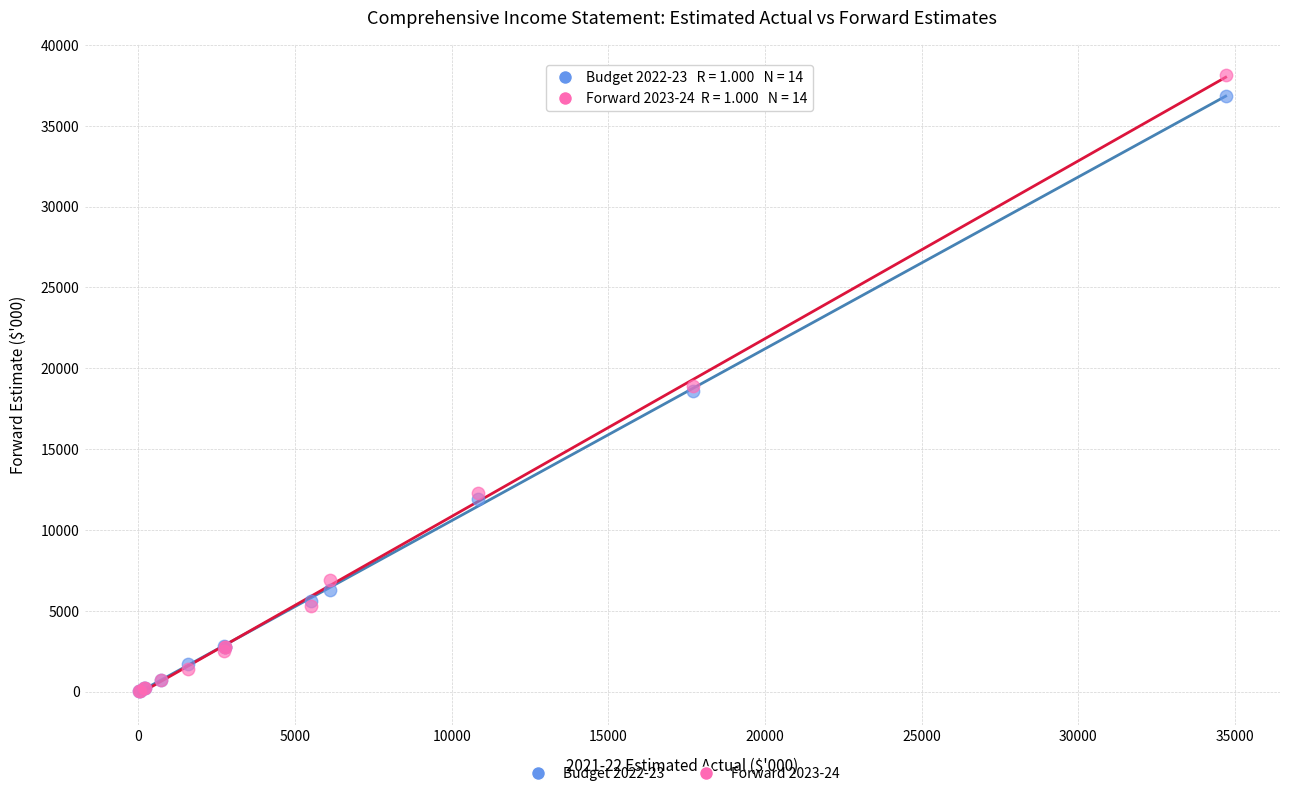

What are all the series names shown in the legend?

Budget 2022-23, Forward 2023-24